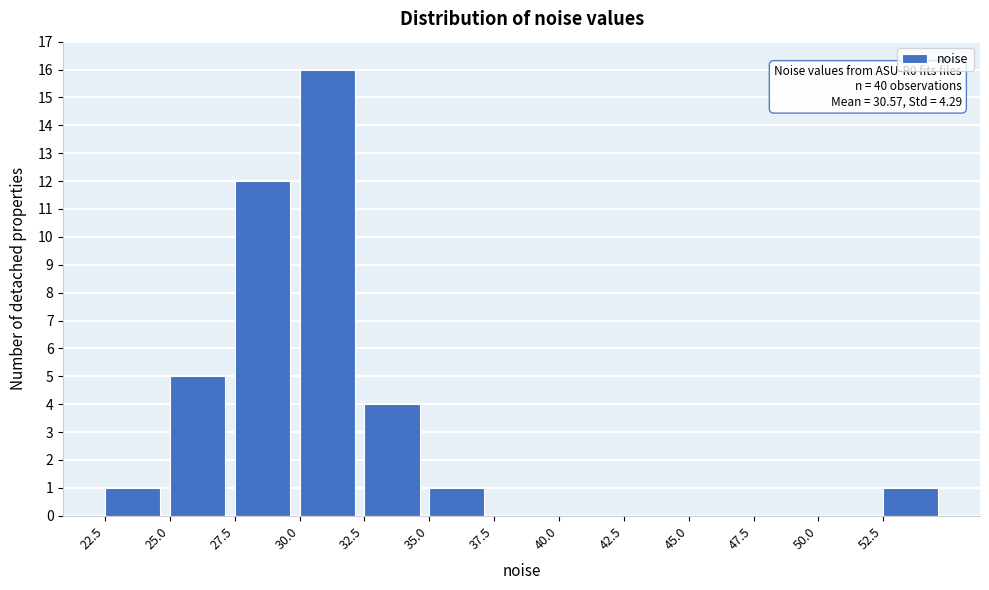

Over which range of the x-axis is the bar tallest?

30.0 to 32.5